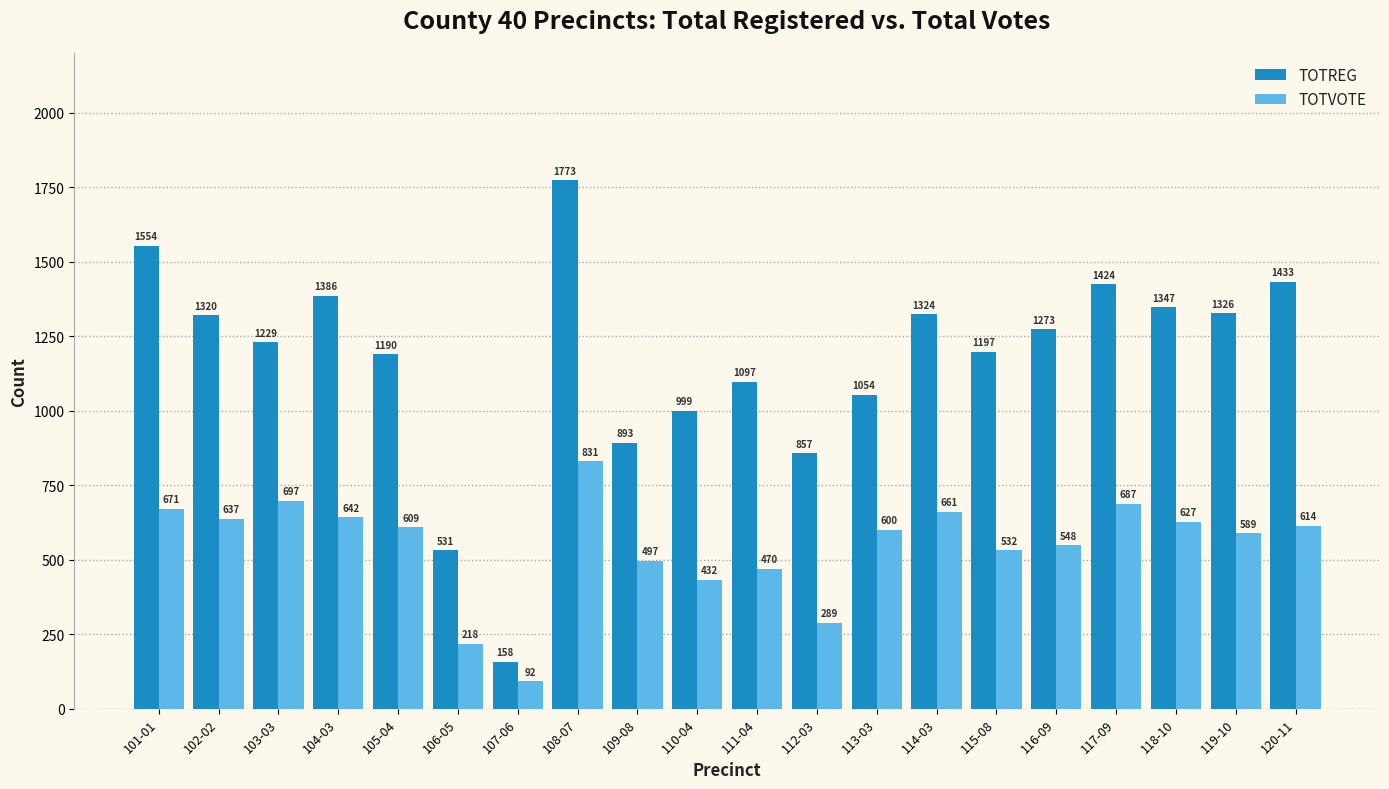

Which series changed the most between 107-06 and 115-08?

TOTREG